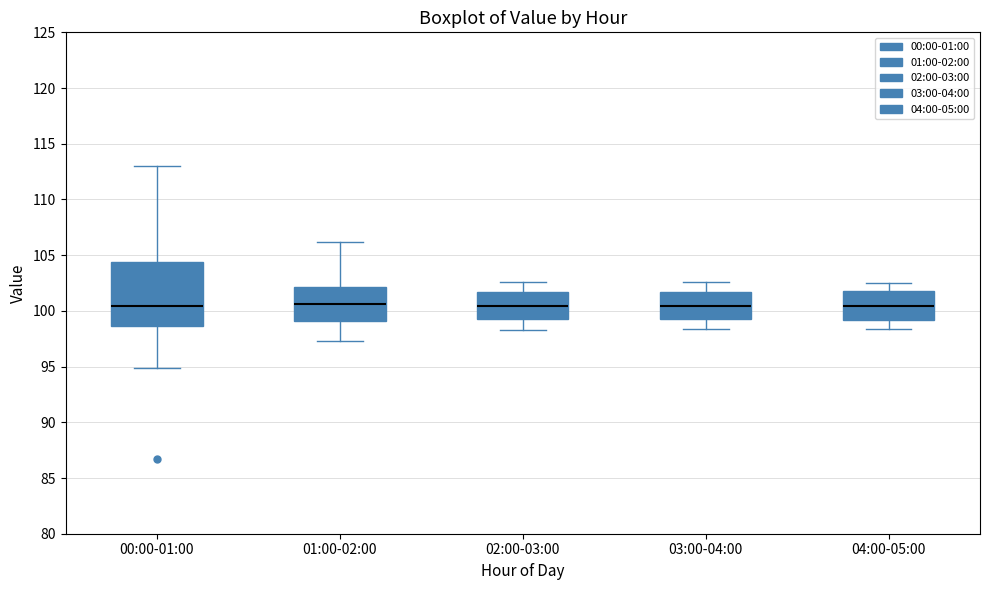

Reading left to right, transcribe this box plot: for each box, give where its median line is, the range the box spans, and where its two whiskers end, as read against the y-axis. The values are not printed on the chart, so give them approximately, as read against the axis.

00:00-01:00: median 100.5, box 98.5 to 104.5, whiskers 95.0 to 113.0
01:00-02:00: median 100.5, box 99.0 to 102.0, whiskers 97.5 to 106.0
02:00-03:00: median 100.5, box 99.5 to 101.5, whiskers 98.5 to 102.5
03:00-04:00: median 100.5, box 99.5 to 101.5, whiskers 98.5 to 102.5
04:00-05:00: median 100.5, box 99.0 to 102.0, whiskers 98.5 to 102.5